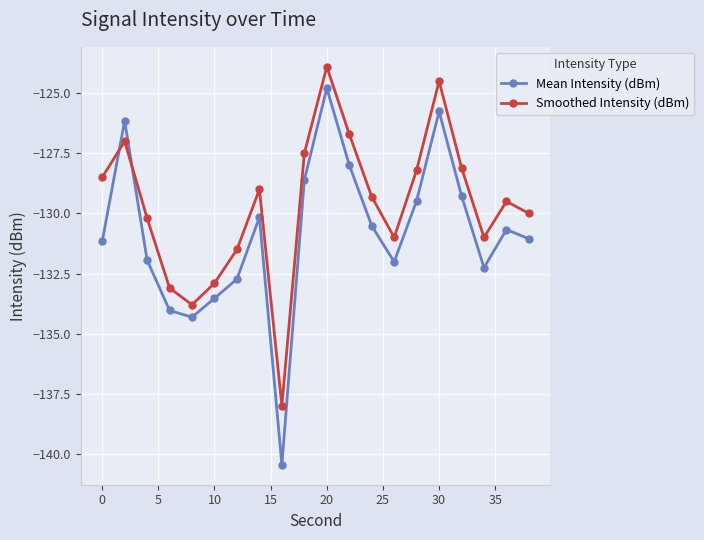

How many values in the Mean Intensity (dBm) series are below -130?

13